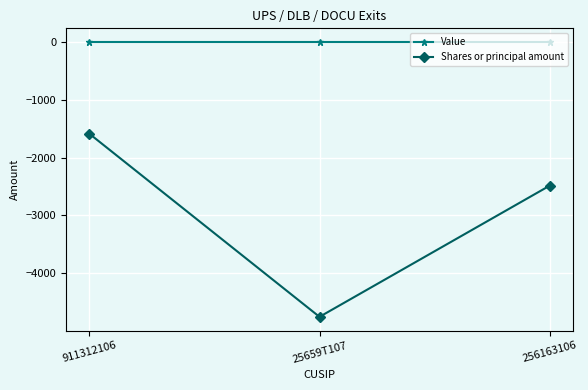

Is the value of Value at 256163106 greater than the value of Shares or principal amount at 256163106?

Yes